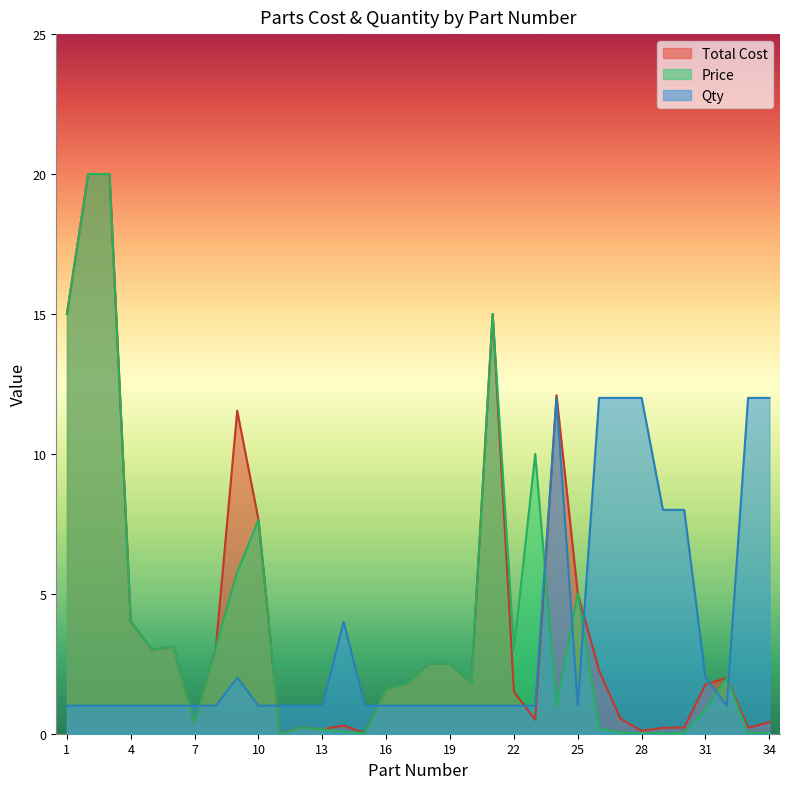

What is the sum of all Qty values?

119.0